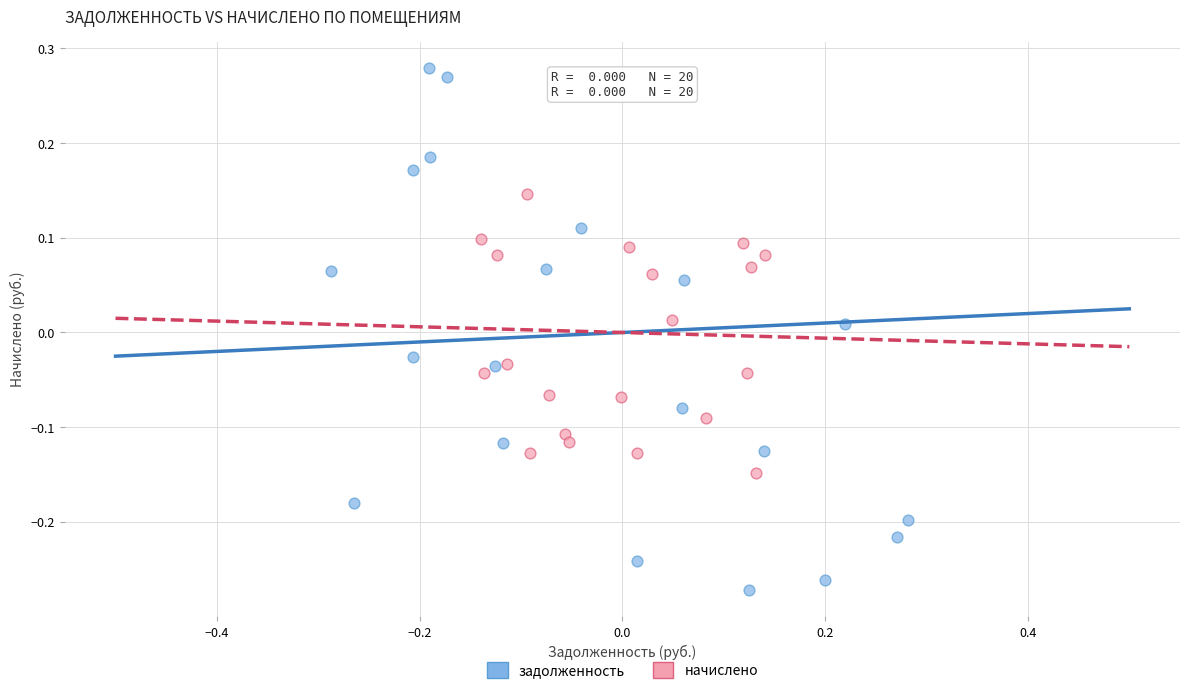

Which series reaches the maximum Y coordinate?

задолженность